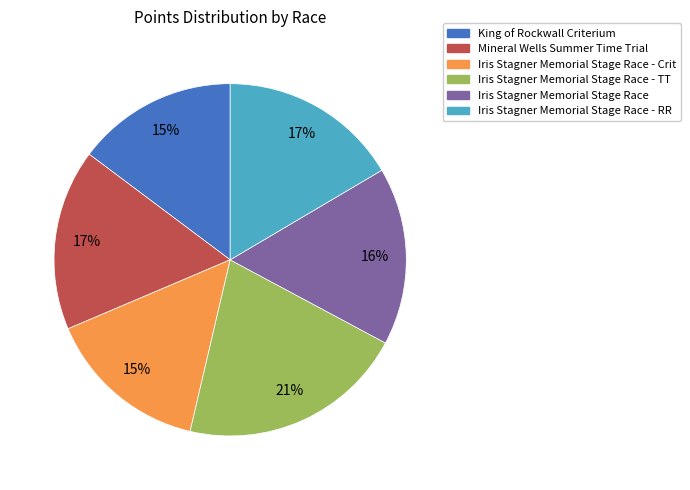

True or false: Iris Stagner Memorial Stage Race - TT accounts for 21% of the total.

True